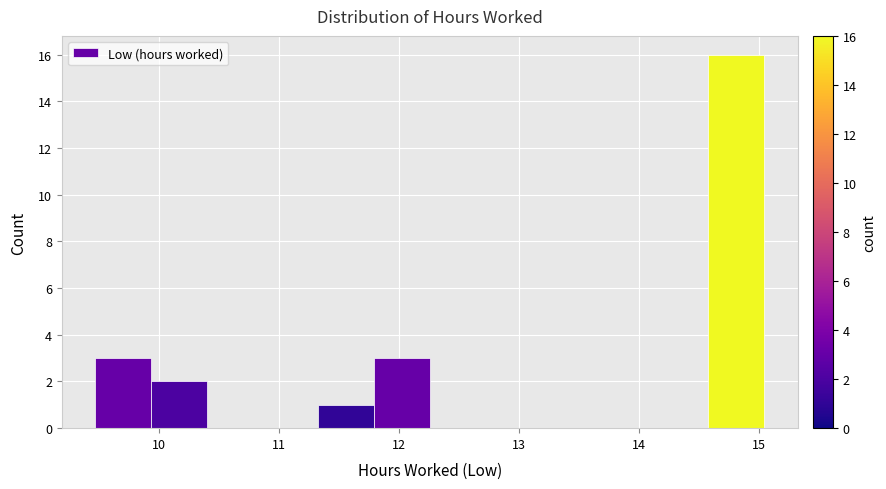

How tall is the bar that spans 14.6 to 15.0 on the x-axis? Neither the bar edges nor the heights are printed on the chart, so give them approximately, as read against the axes.

16